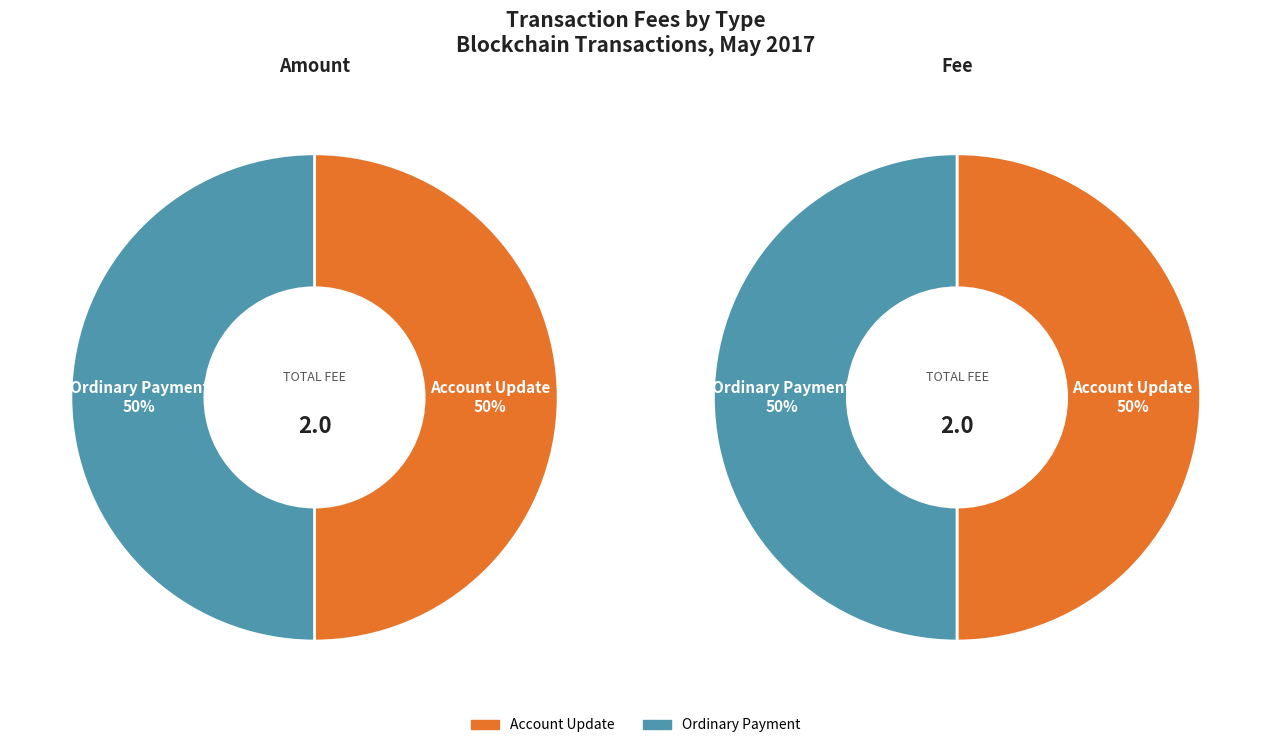

Which slice is the largest?

Ordinary Payment (365891)